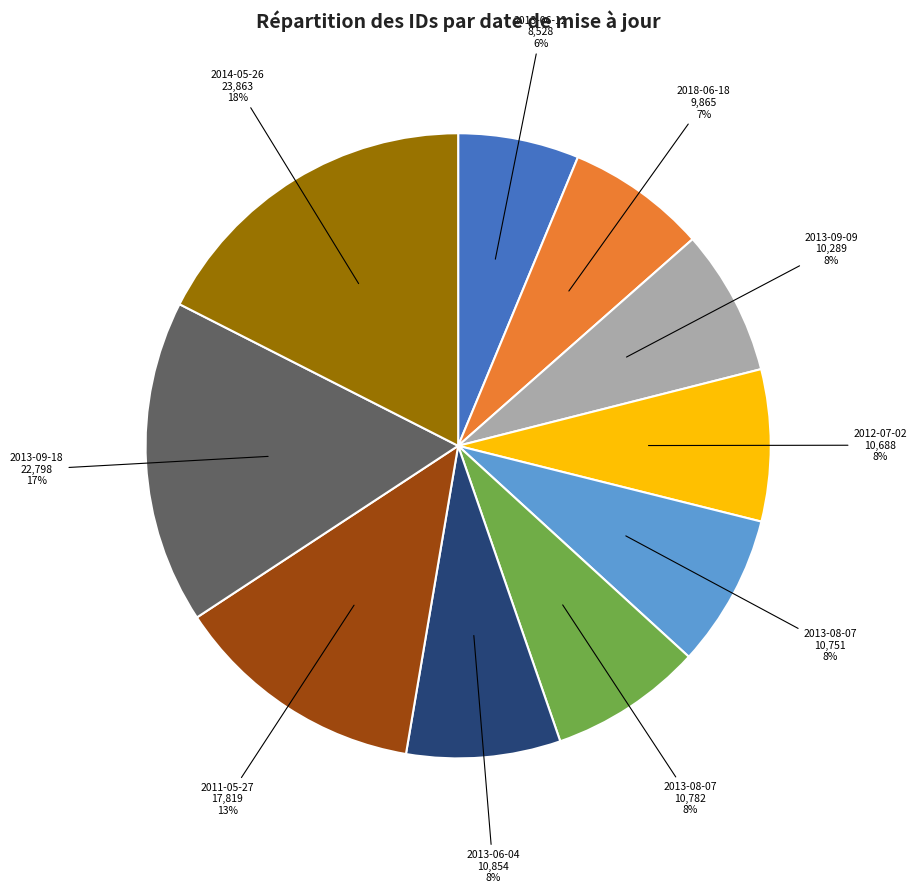

To the nearest percent, what is the average slice percentage?

10%